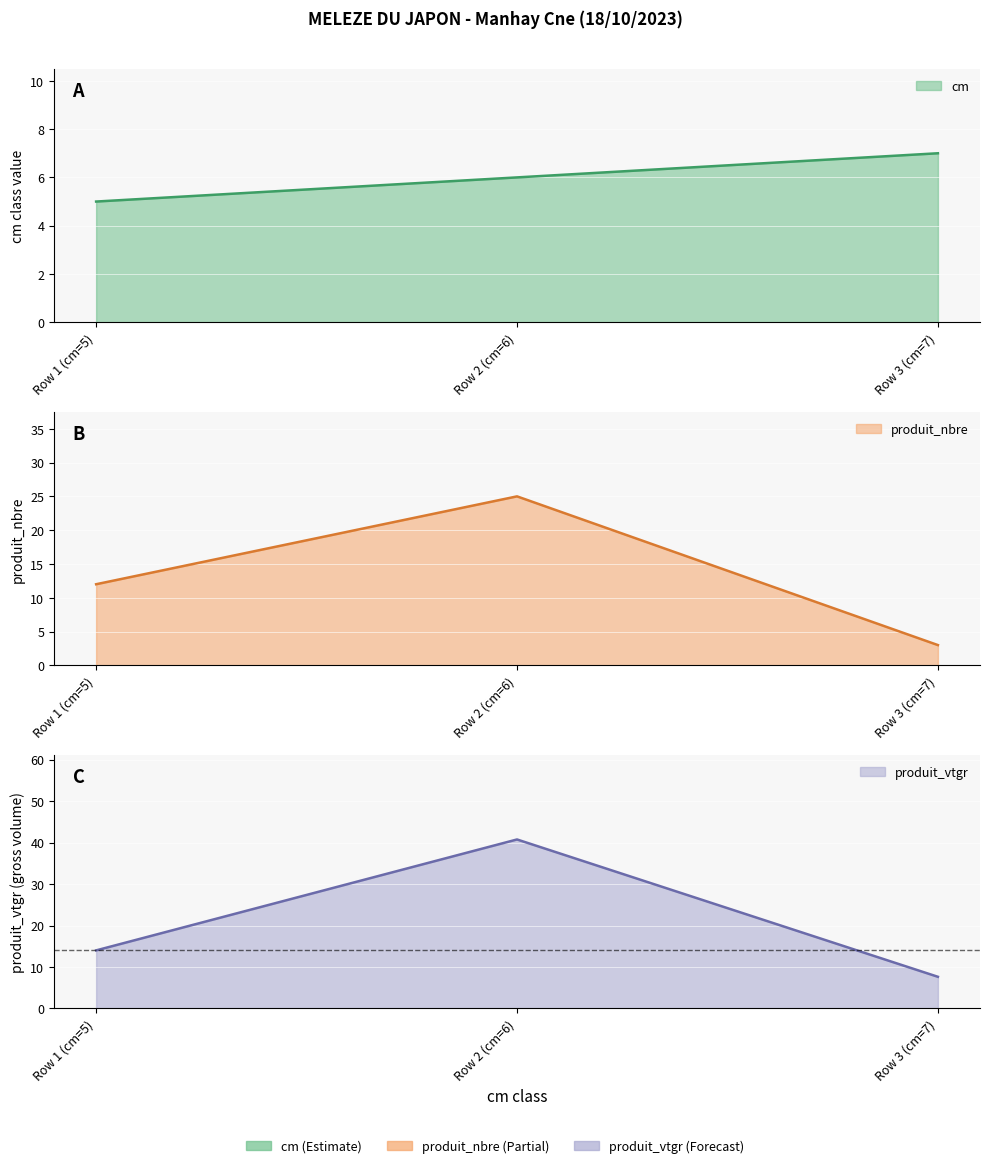

At how many categories does at least one series exceed 35?

1